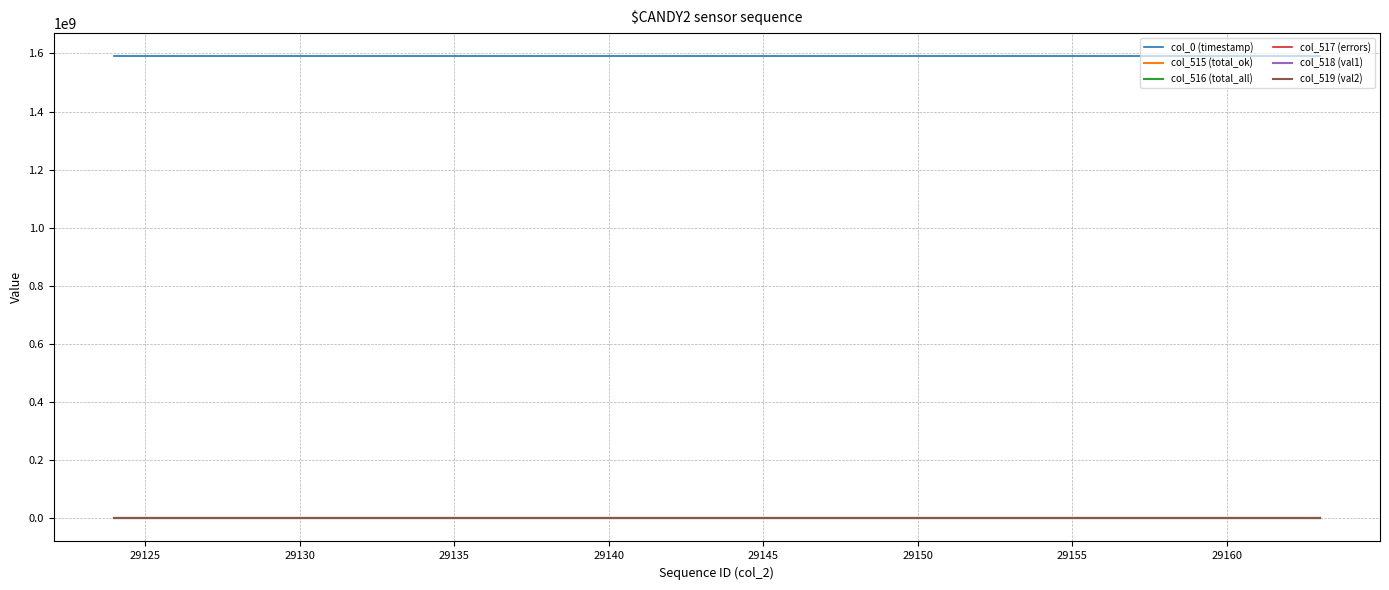

Is this an area chart (filled region under the line)?

No